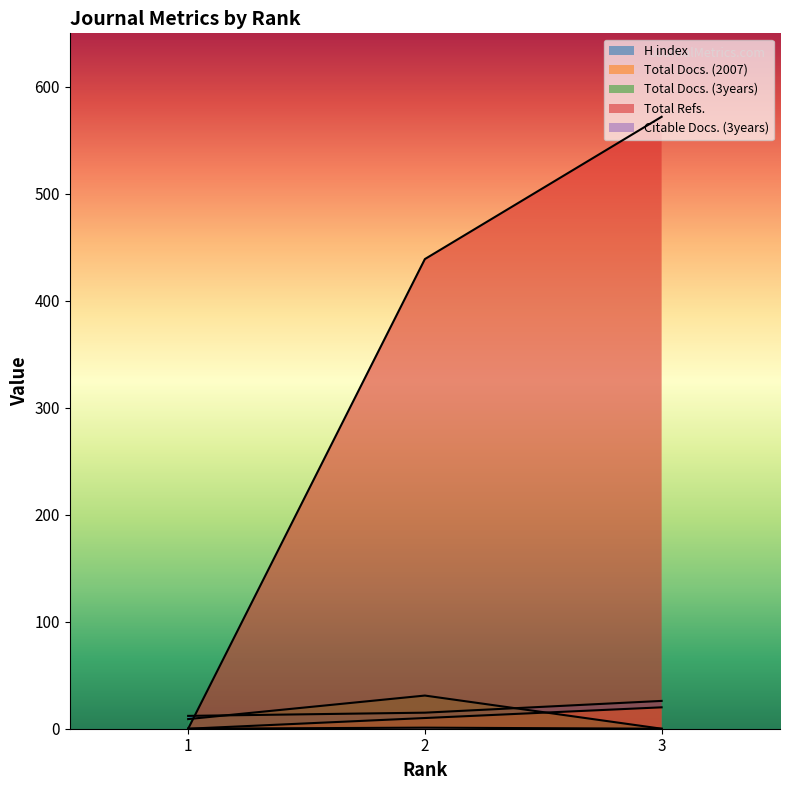

At which label does Citable Docs. (3years) reach its minimum?

1